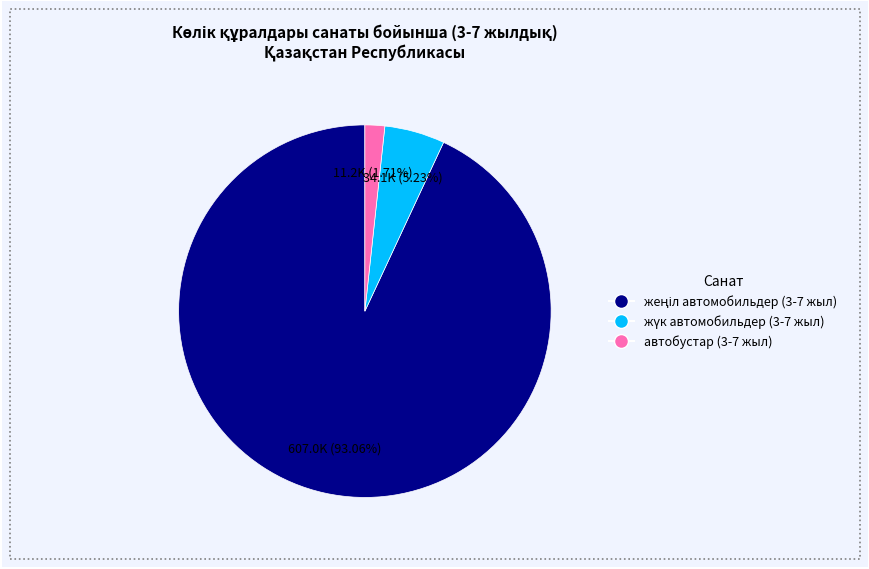

Does any single category account for the majority?

Yes